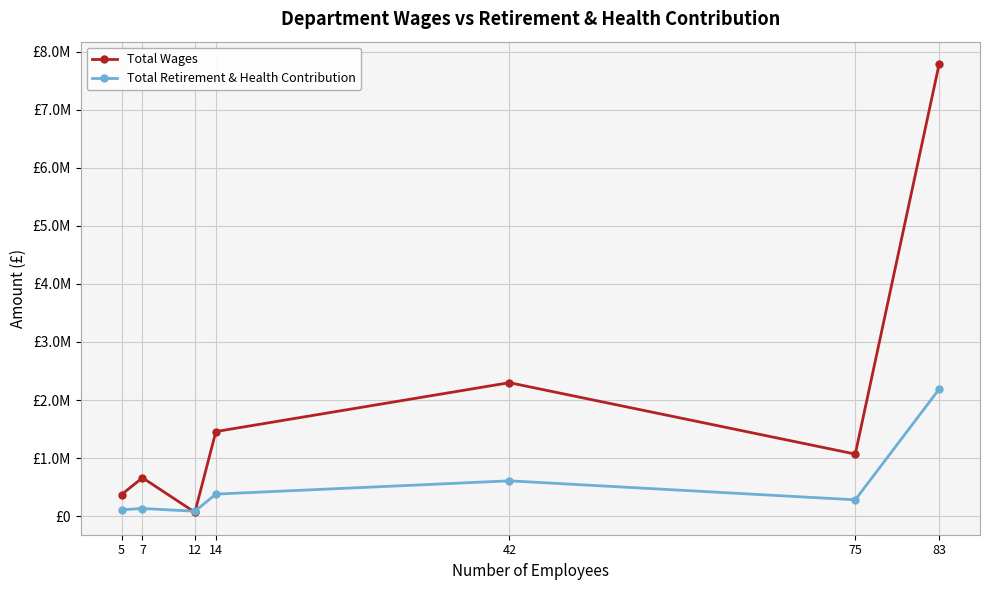

What is the sum of all Total Wages values?

13716993